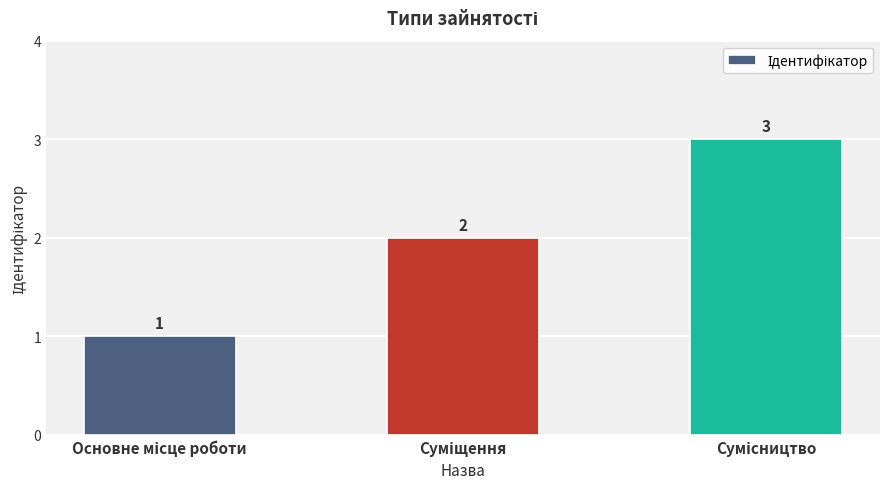

Count the values in the range 1 to 3.

3